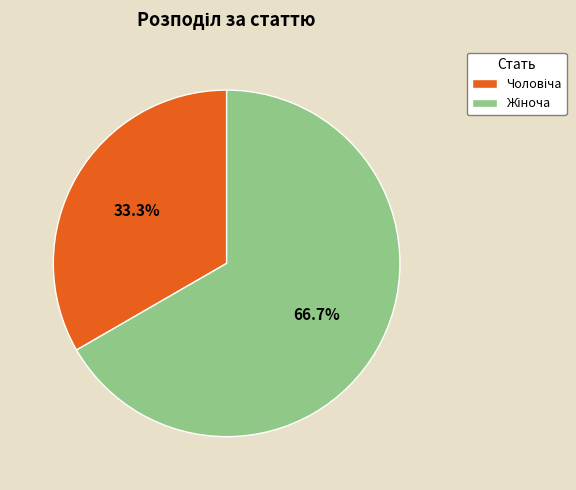

Does any single category account for the majority?

Yes